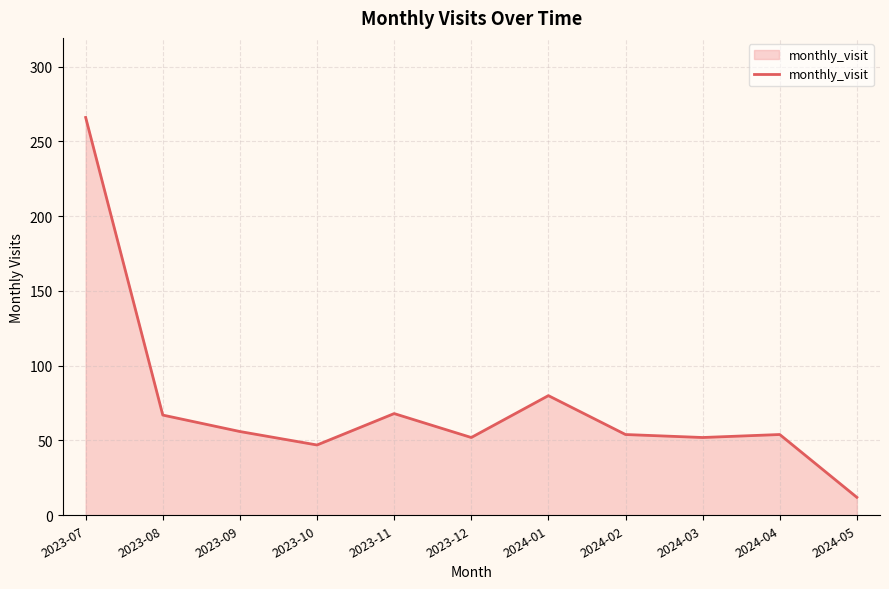

What is the sum of all values?

808